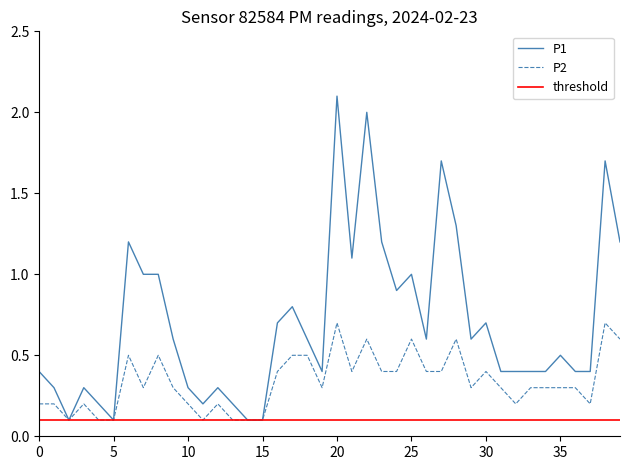

Rank the series by their maximum value, from highest to lowest.

P1, P2, threshold